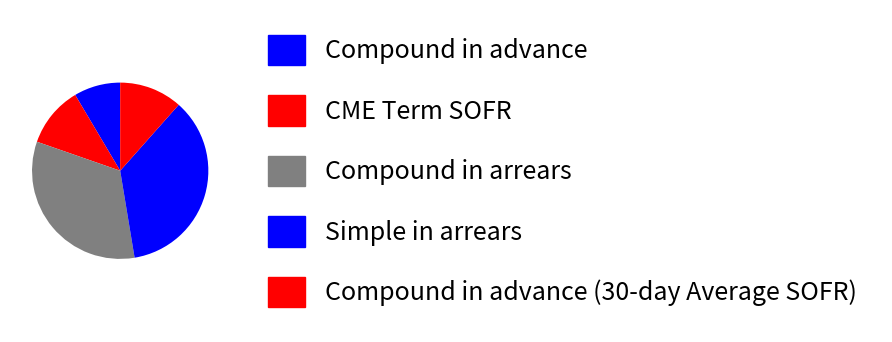

Count the number of slices in the pie.

5